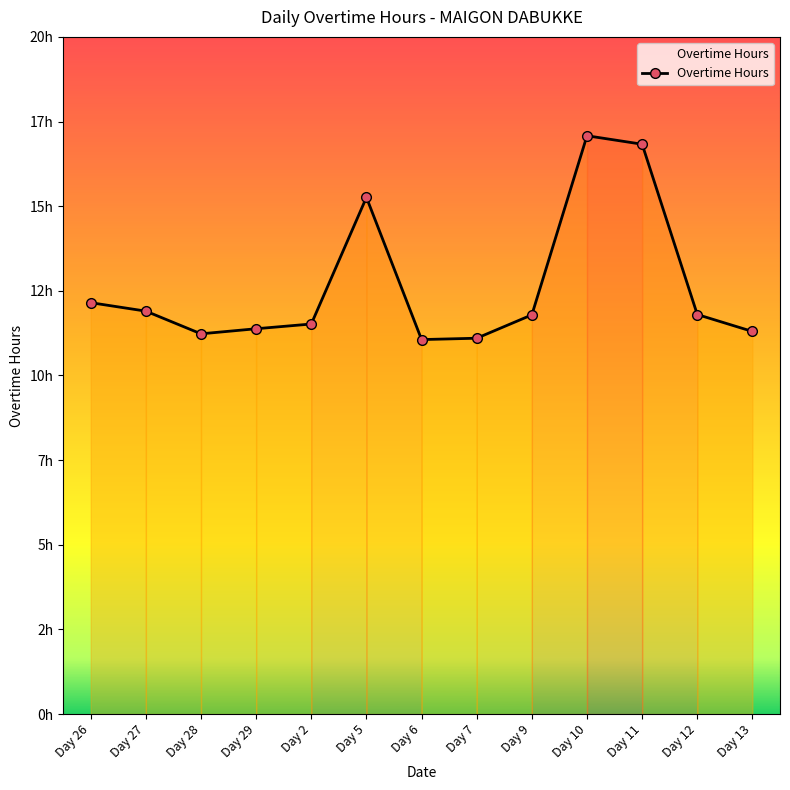

Rank the categories by value from lowest to highest.

Day 6, Day 7, Day 28, Day 13, Day 29, Day 2, Day 9, Day 12, Day 27, Day 26, Day 5, Day 11, Day 10